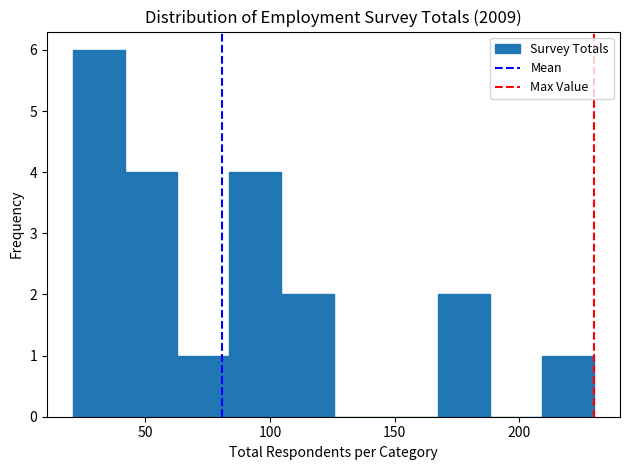

Over which range of the x-axis is the bar tallest?

20 to 40